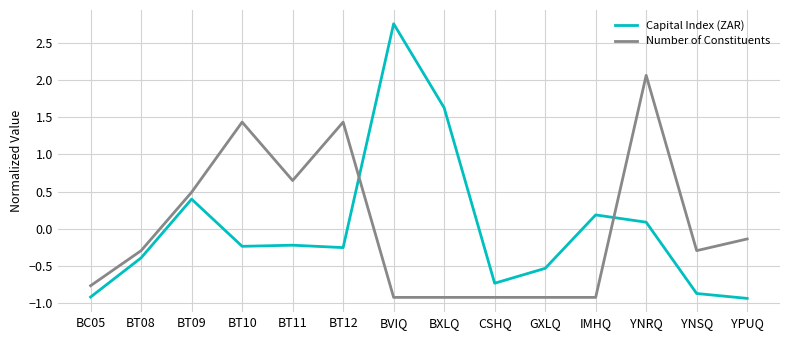

How many intersections are there between Number of Constituents and Capital Index (ZAR)?

2